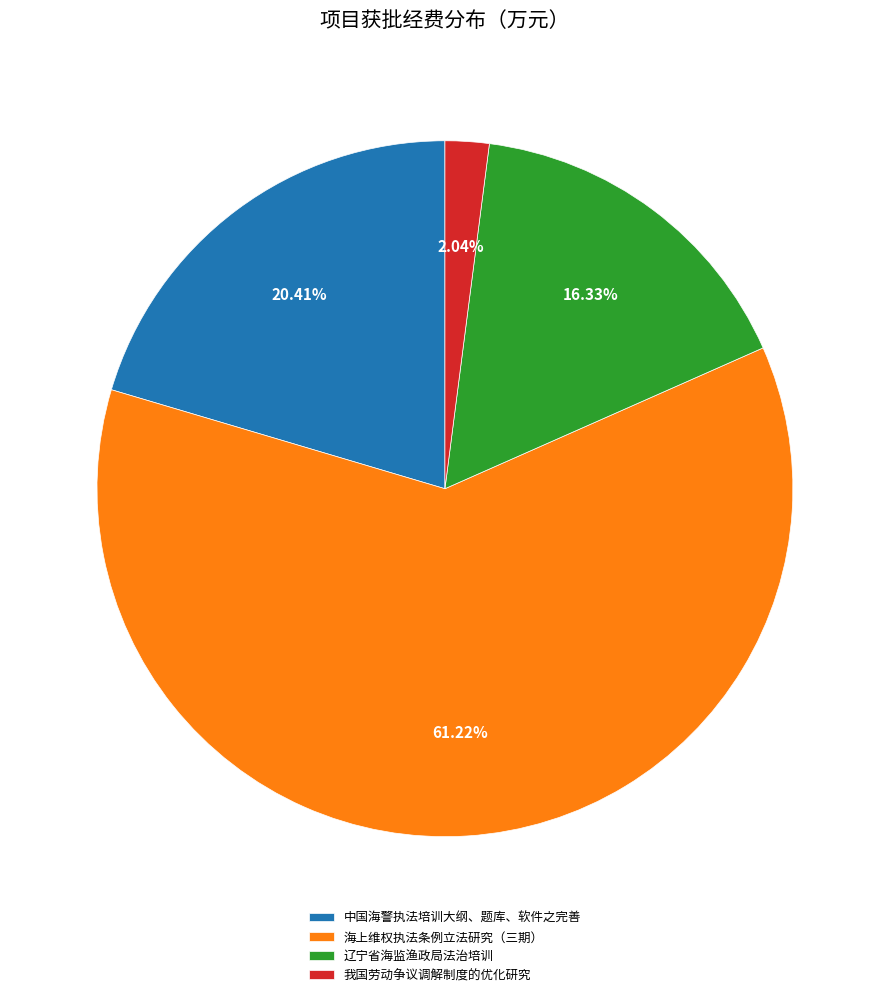

To the nearest percent, what is the combined percentage of 辽宁省海监渔政局法治培训 and 中国海警执法培训大纲、题库、软件之完善?

37%